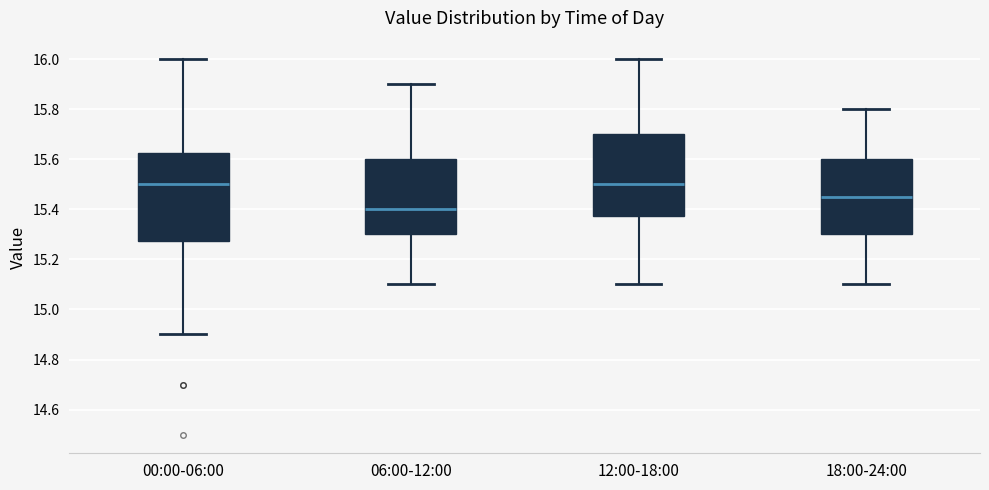

Where does the upper whisker of the box for 06:00-12:00 end on the y-axis? The values are not printed on the chart, so give them approximately, as read against the axis.

15.90